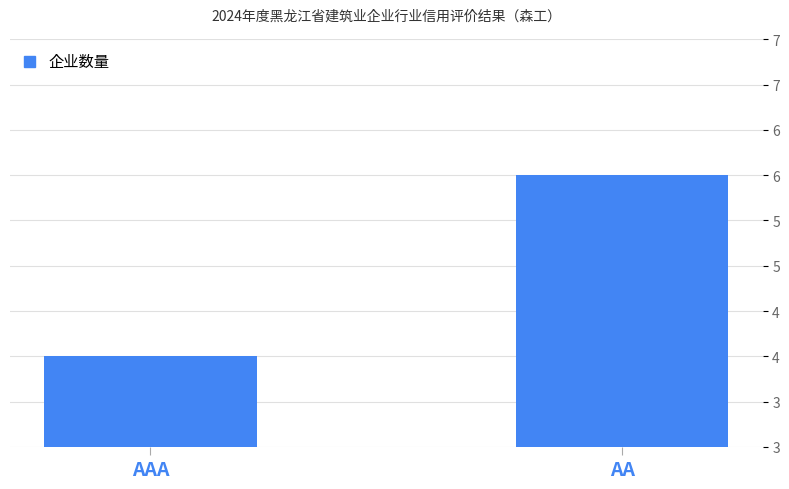

What is the minimum value shown in the chart?

4